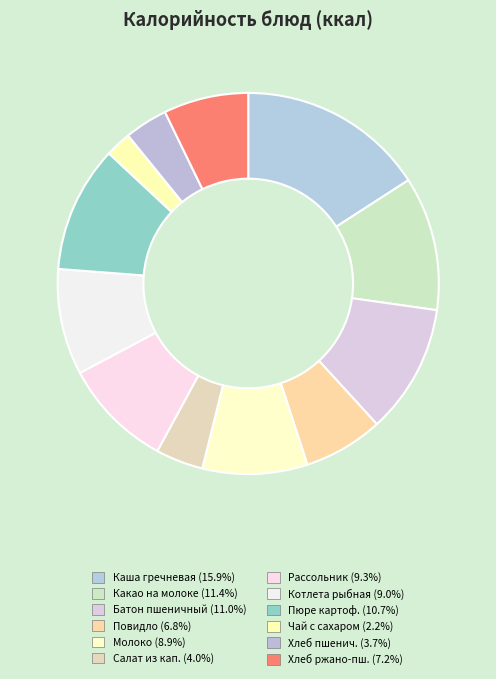

Is there a majority slice in this chart?

No